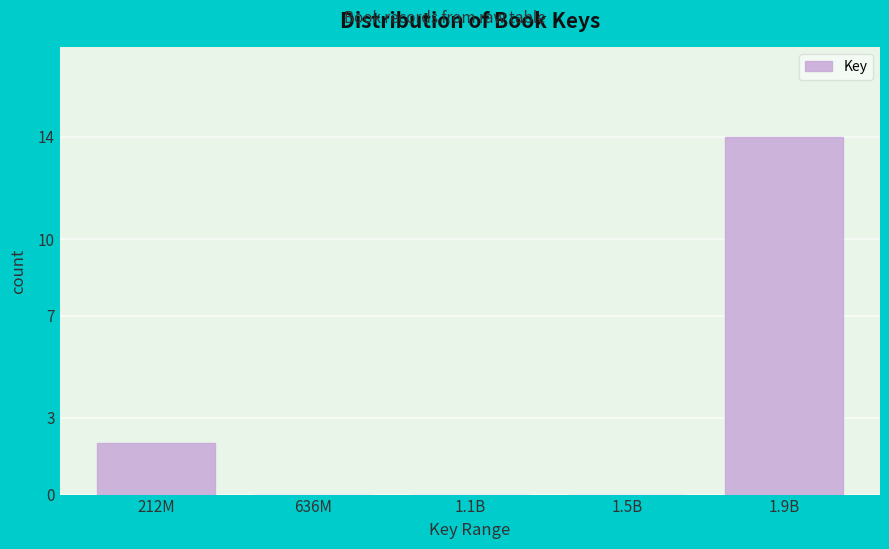

Reading left to right, extract all data points from this chart.

212M=2	636M=0	1.1B=0	1.5B=0	1.9B=14